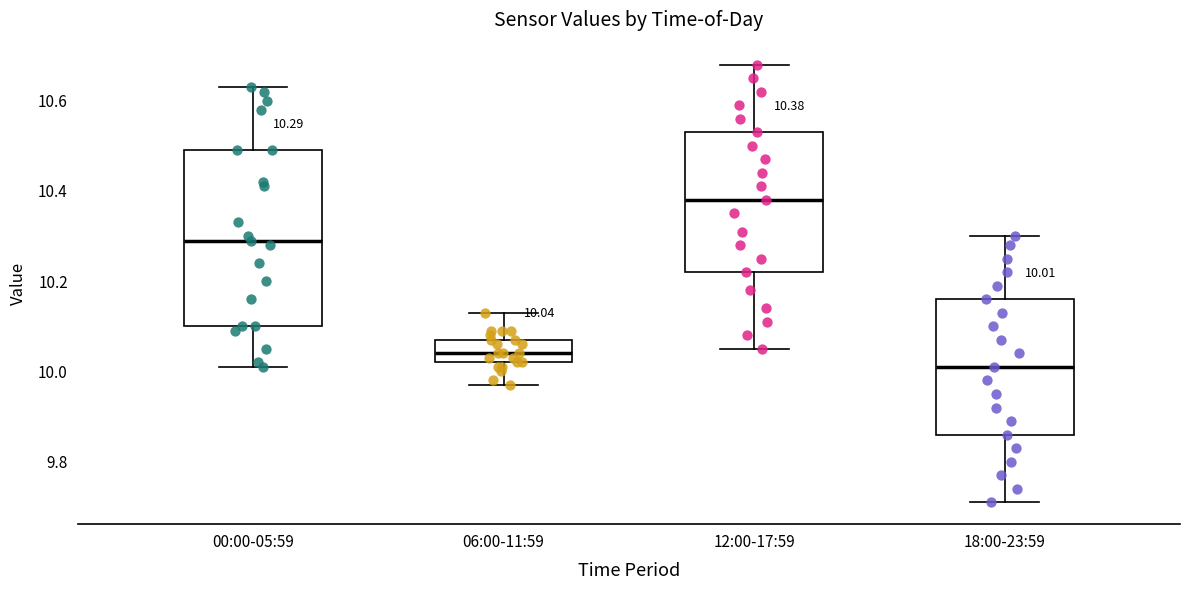

Which box is the tallest, from its lower edge to its upper edge?

00:00-05:59